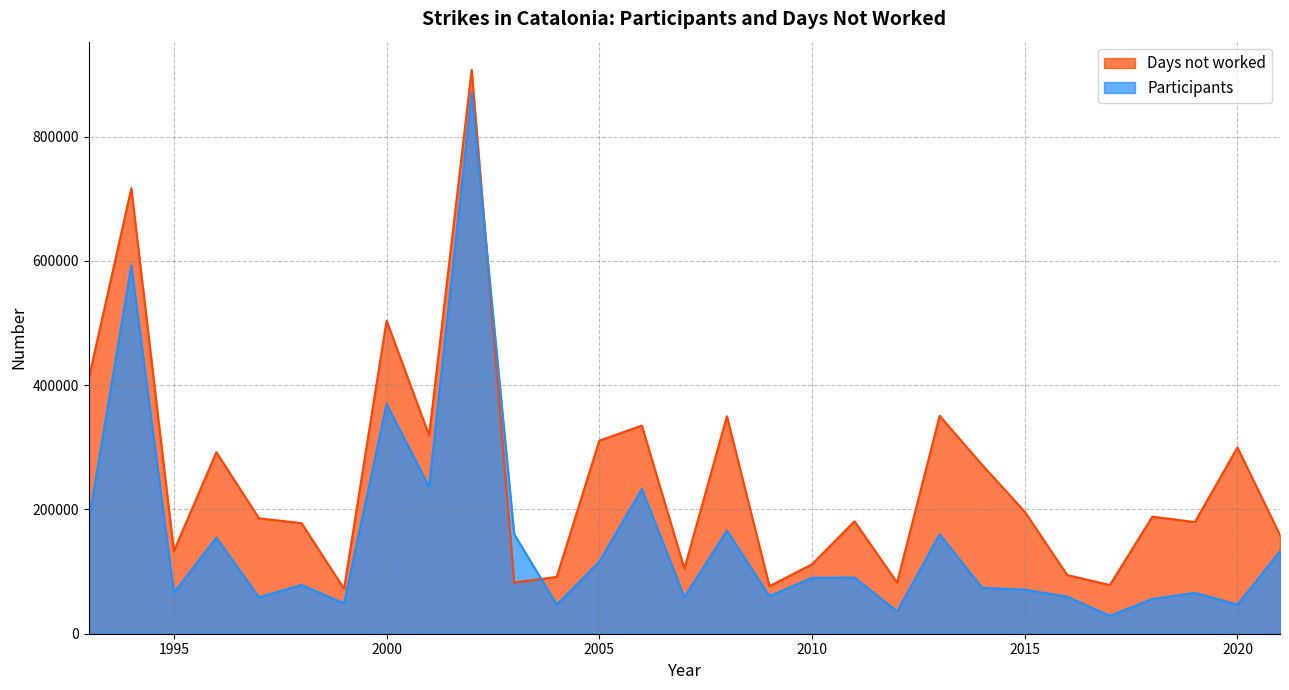

How many lines are shown in the chart?

2